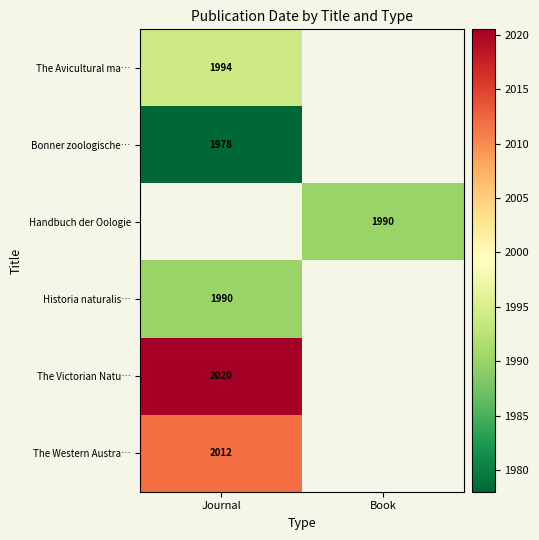

Which label corresponds to the largest value in the chart?

Journal